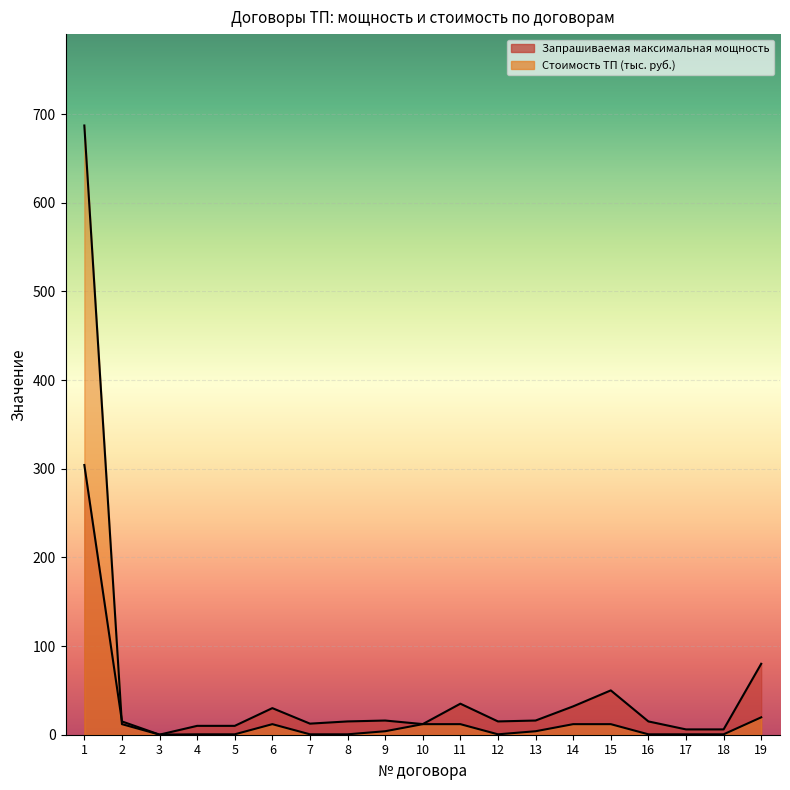

Between which two adjacent categories do Запрашиваемая максимальная мощность and Стоимость ТП (тыс. руб.) first intersect?

1 and 2